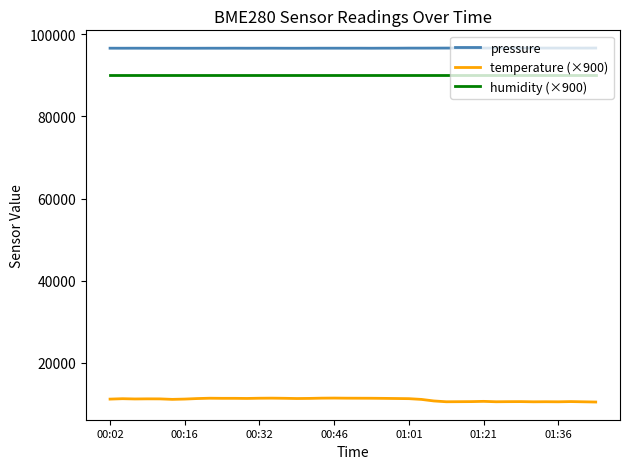

Does the chart have visible grid lines?

No